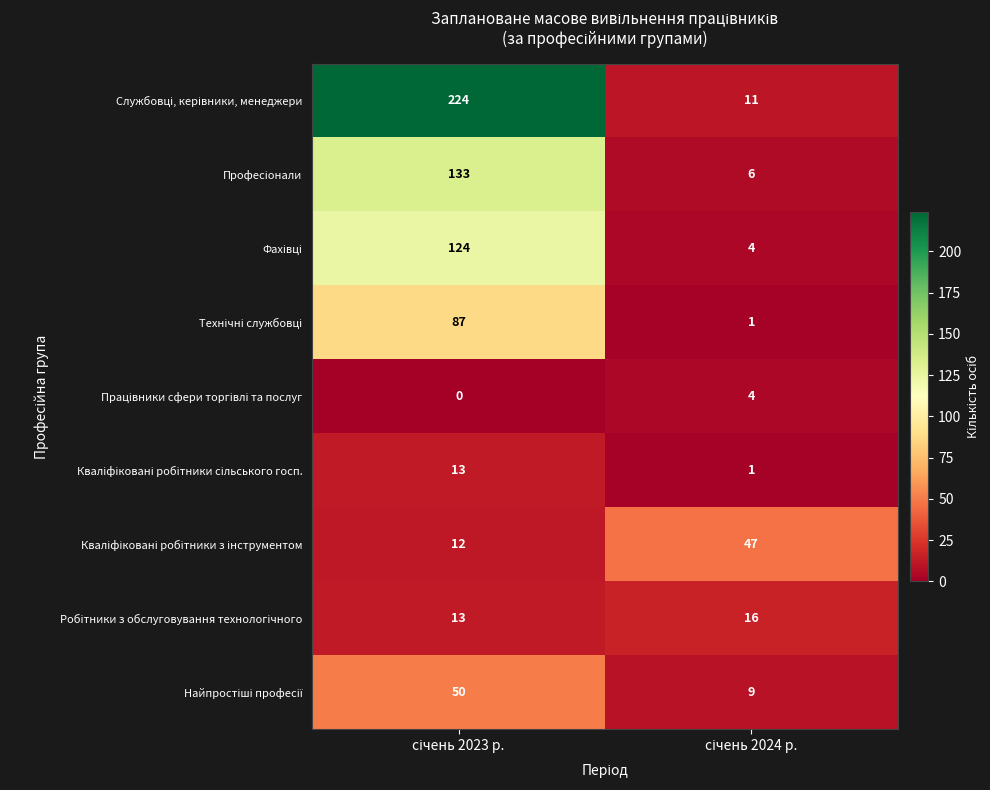

What is the greatest value displayed?

224